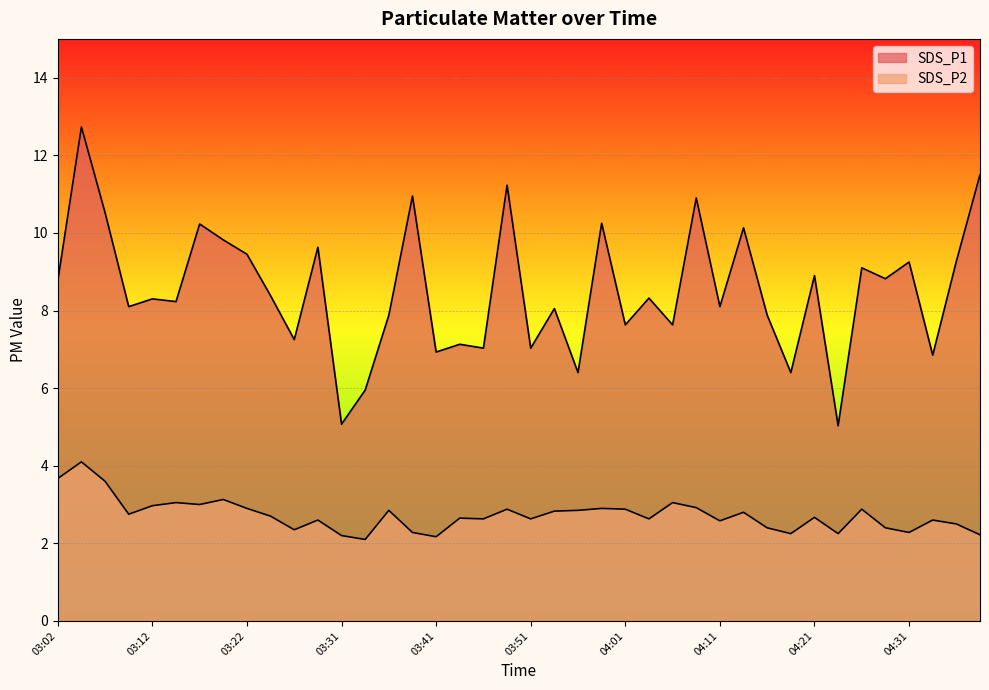

True or false: SDS_P2 has a value of 1.0 at 03:41.

False